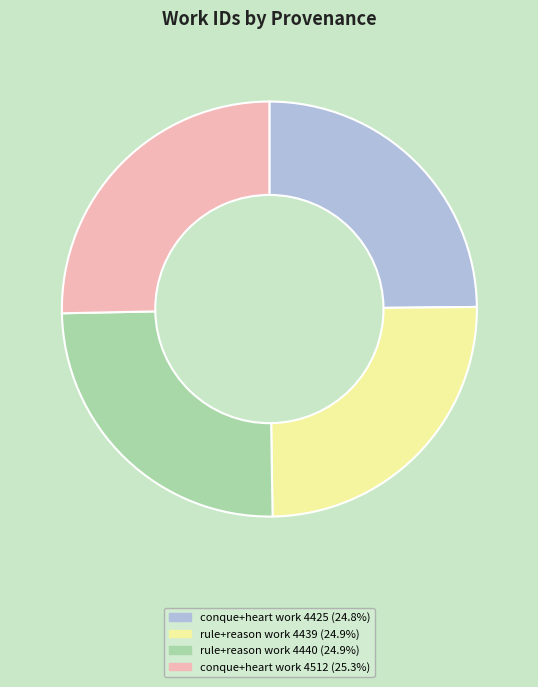

Does any single category account for the majority?

No